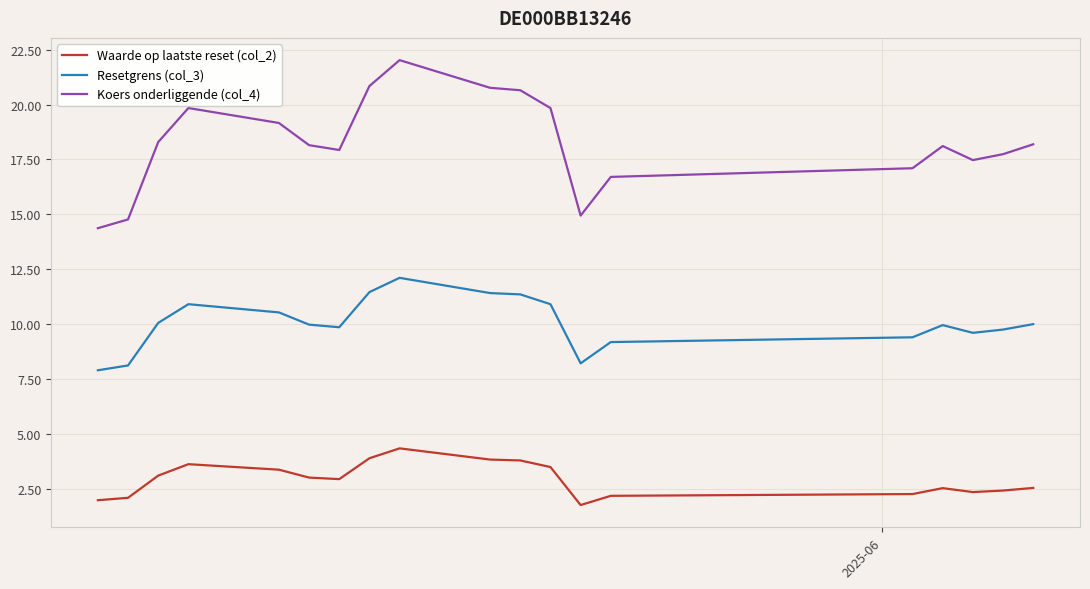

Which series has the widest spread of values?

Koers onderliggende (col_4)